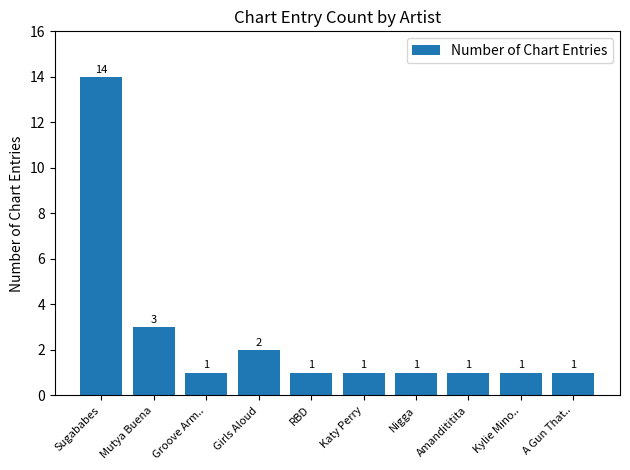

Are the bars horizontal?

No